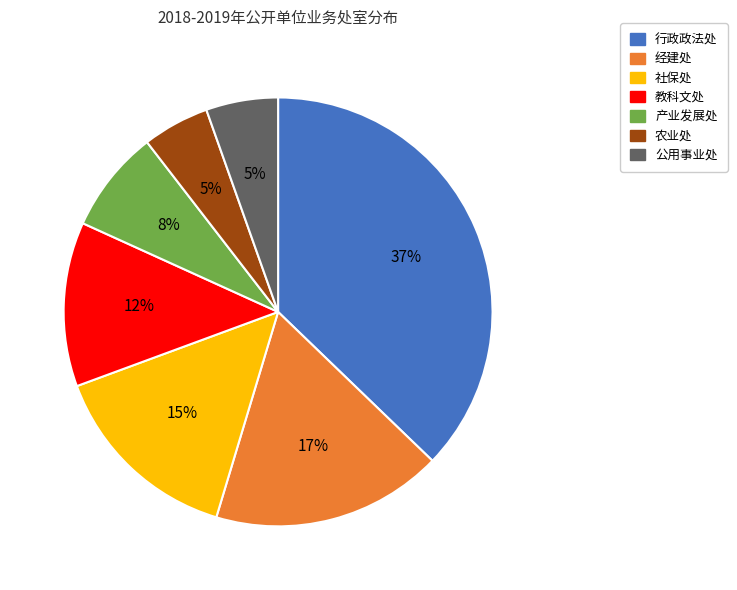

Is the sum of 社保处 and 产业发展处 greater than half?

No